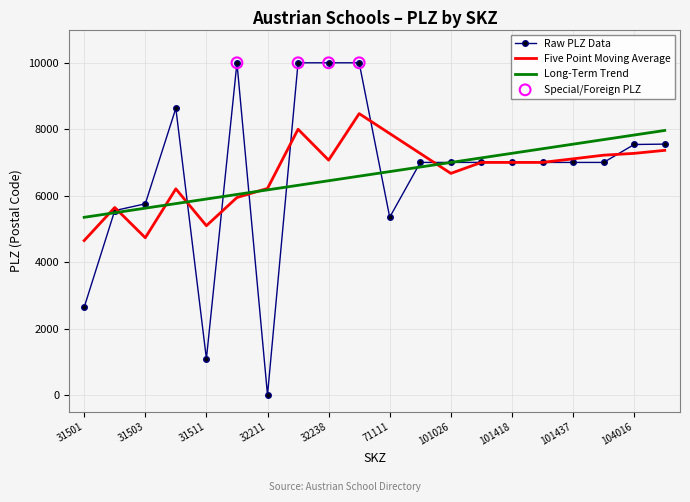

Which series has the widest spread of values?

Raw PLZ Data